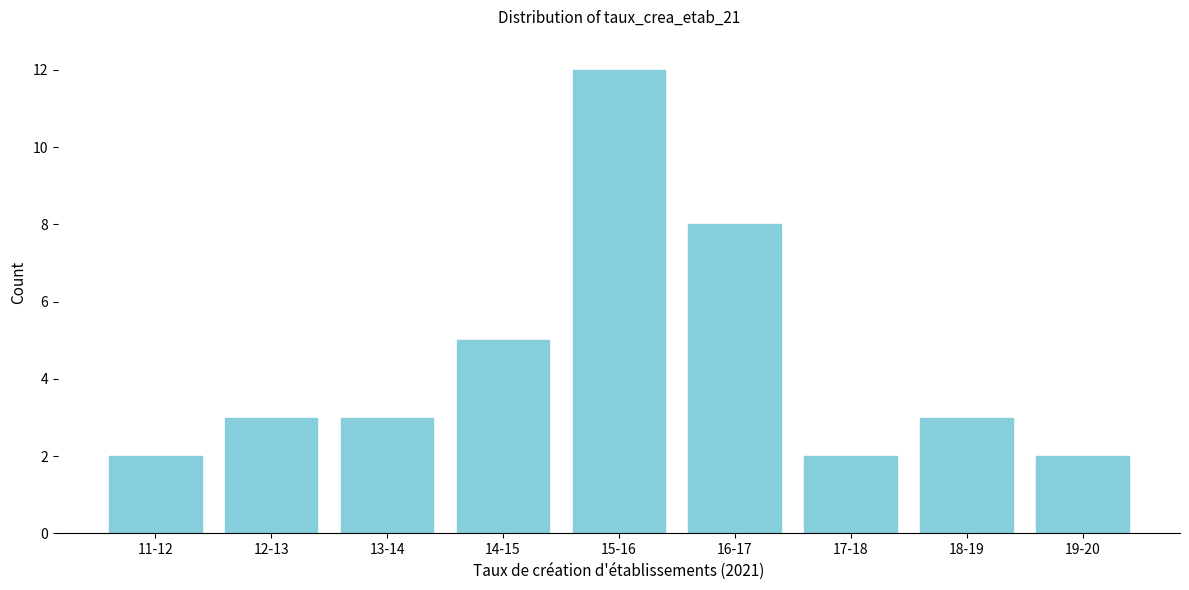

Reading left to right, transcribe all the data shown in this chart.

11-12=2	12-13=3	13-14=3	14-15=5	15-16=12	16-17=8	17-18=2	18-19=3	19-20=2